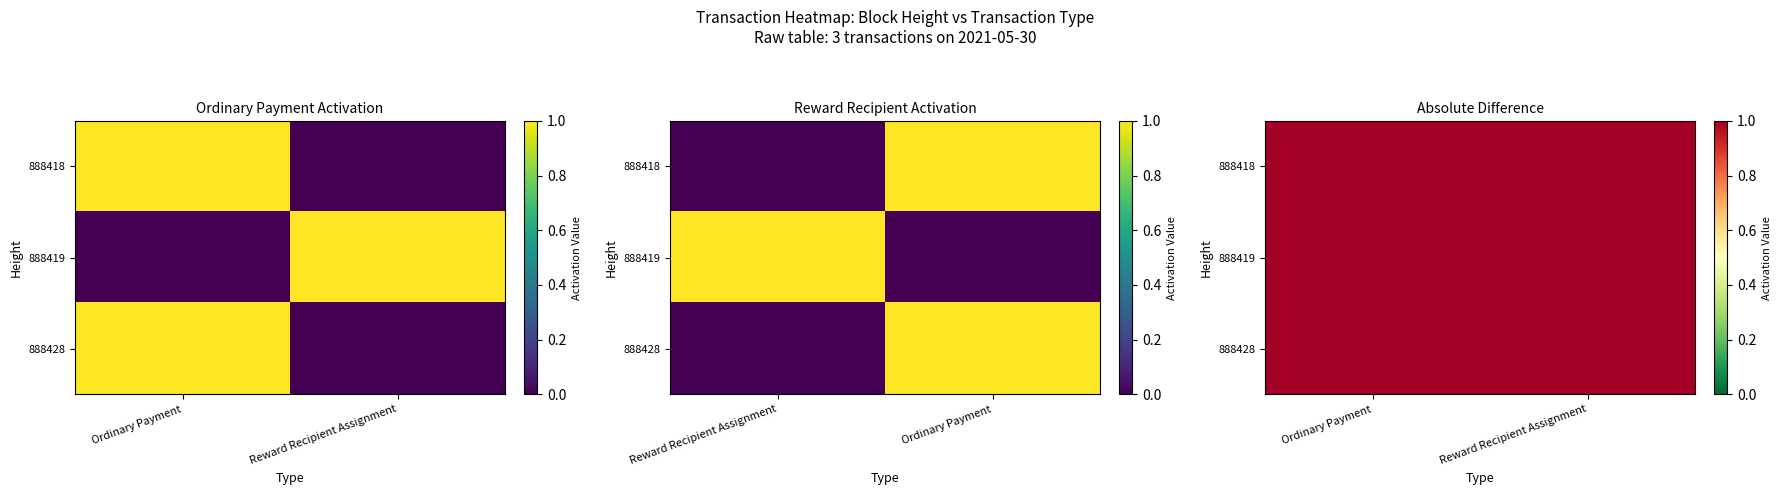

Rank the series by their maximum value, from highest to lowest.

888428, 888419, 888418